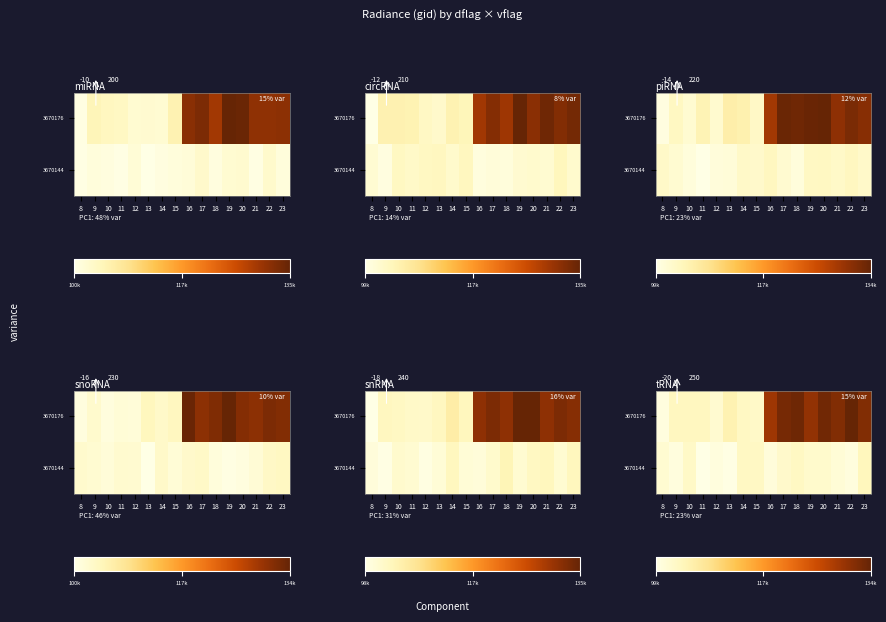

The 3670144 series shows 30418.1 at 22. True or false?

False